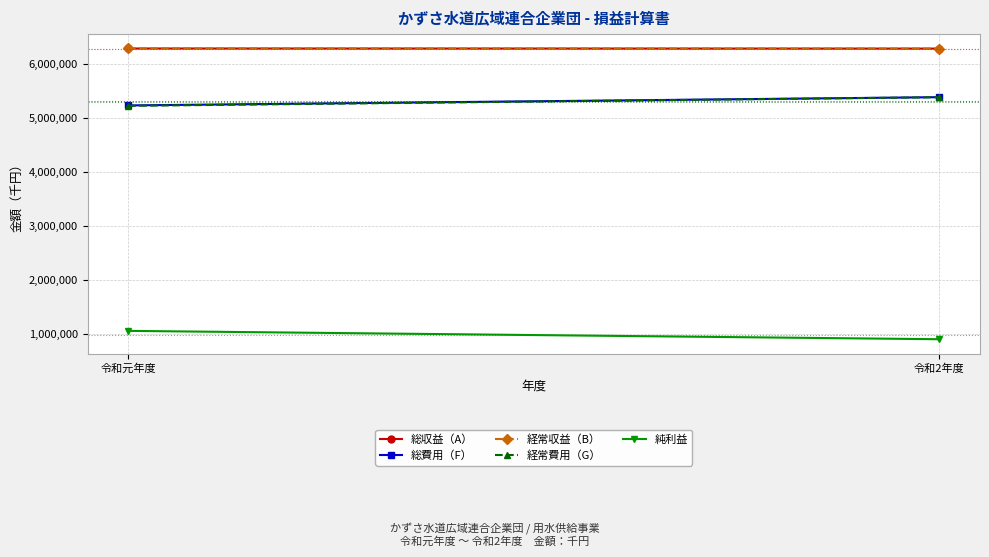

Between 令和元年度 and 令和2年度, which series saw the biggest shift?

経常費用（G）